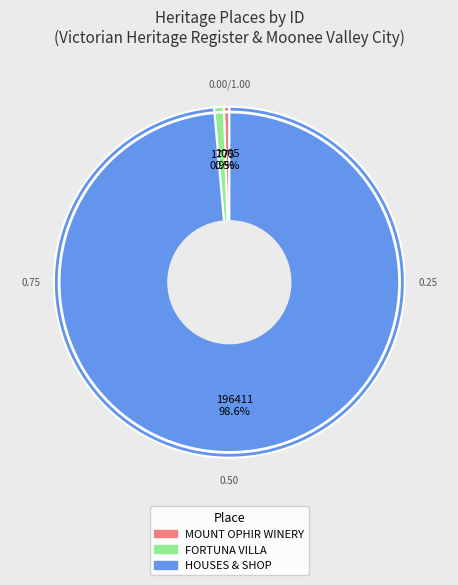

What percentage is the HOUSES & SHOP slice, to the nearest percent?

99%